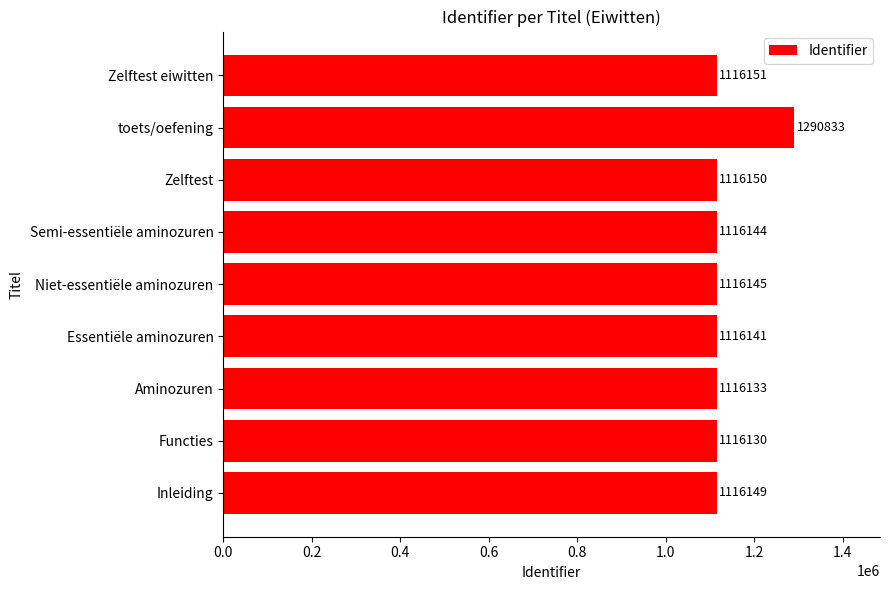

What is the minimum value shown in the chart?

1116130